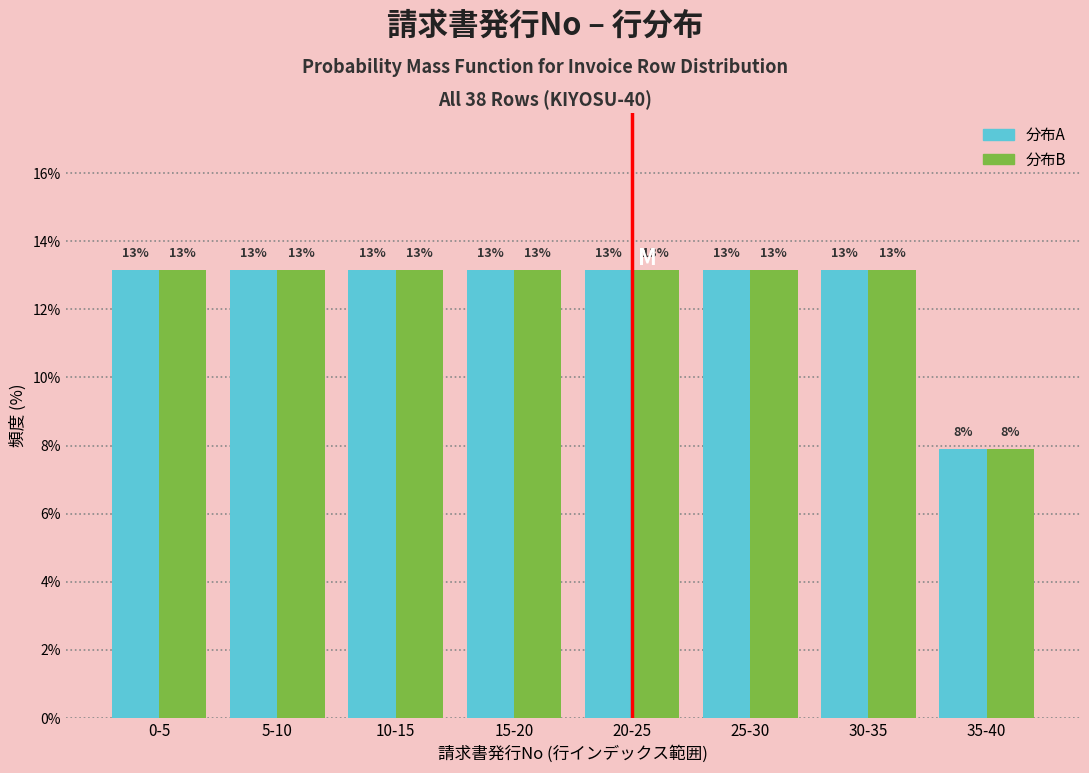

How many bars are there in total?

16